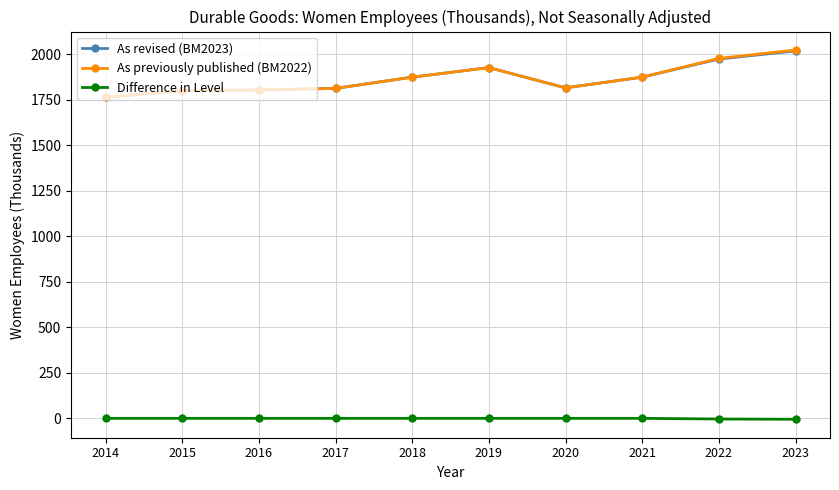

Is it true that Difference in Level equals 0.0 at 2020?

True